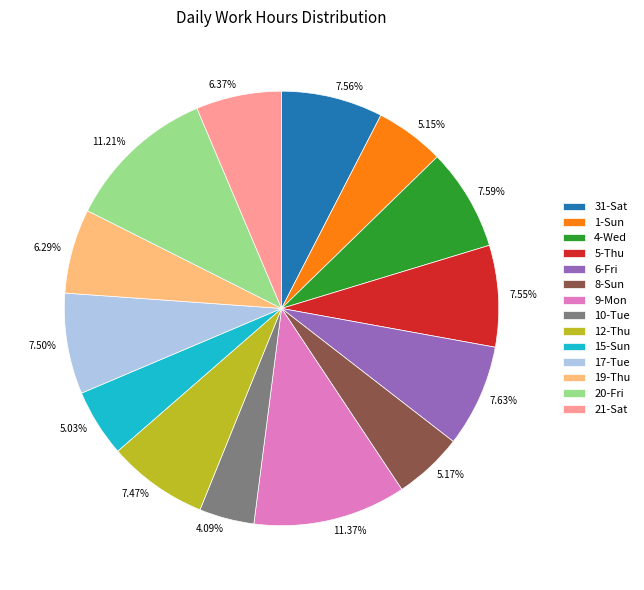

Is the sum of 5.15% and 7.59% greater than half?

No